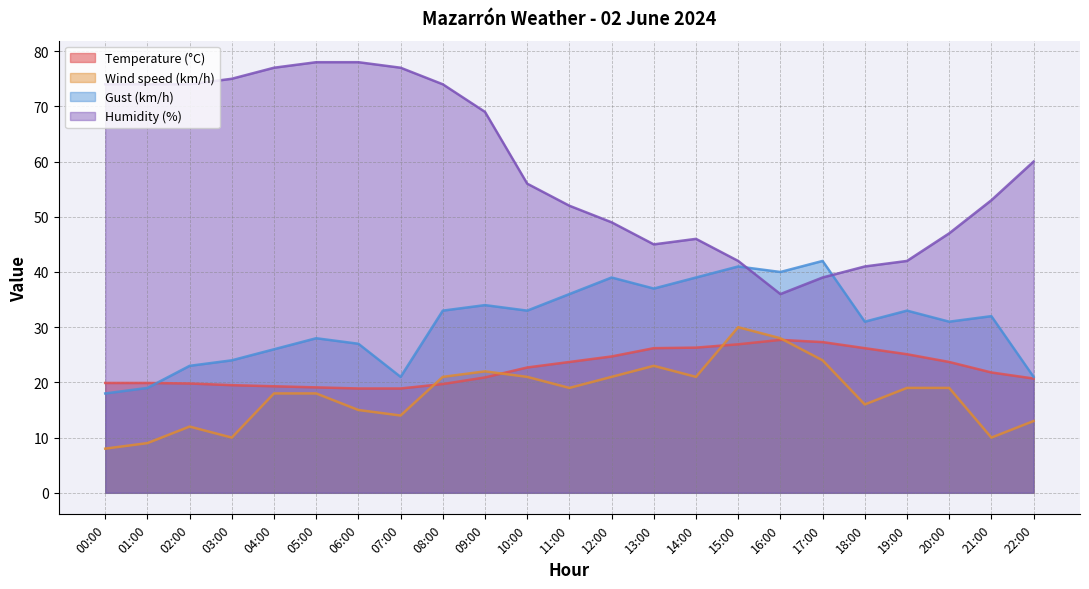

True or false: Temperature (°C) and Humidity (%) intersect in this chart.

False